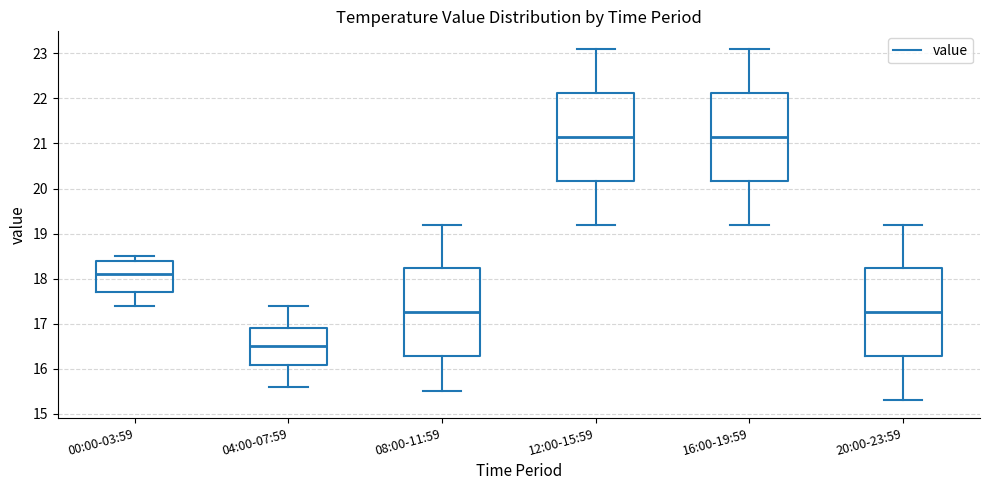

Where does the upper whisker of the box for 08:00-11:59 end on the y-axis? The values are not printed on the chart, so give them approximately, as read against the axis.

19.2